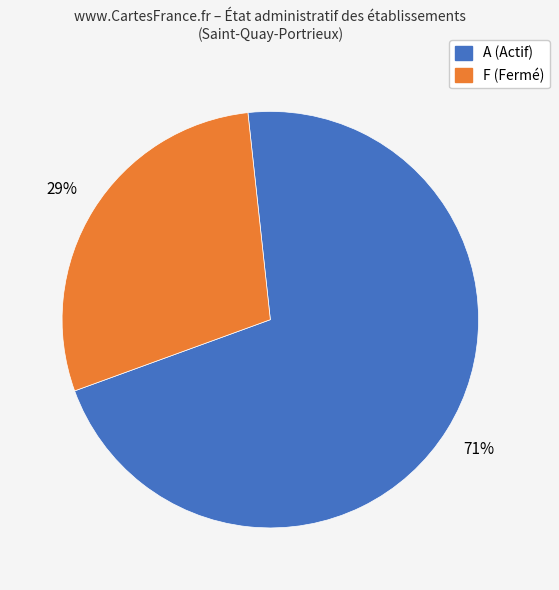

Does any single category account for the majority?

Yes